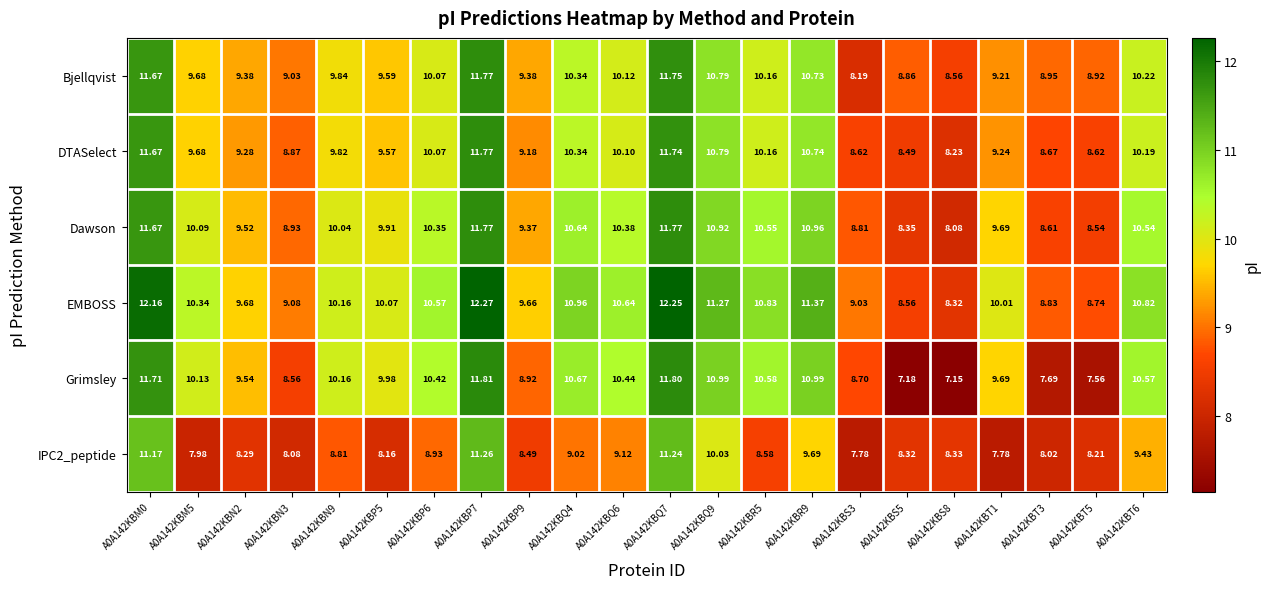

What is the total value across all series at A0A142KBQ6?

60.8